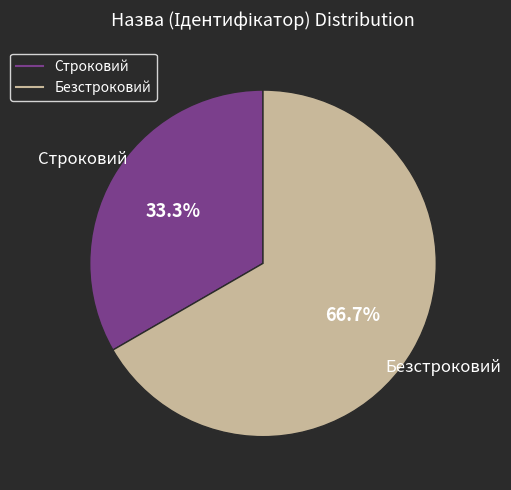

Rank the categories by value from highest to lowest.

Безстроковий, Строковий